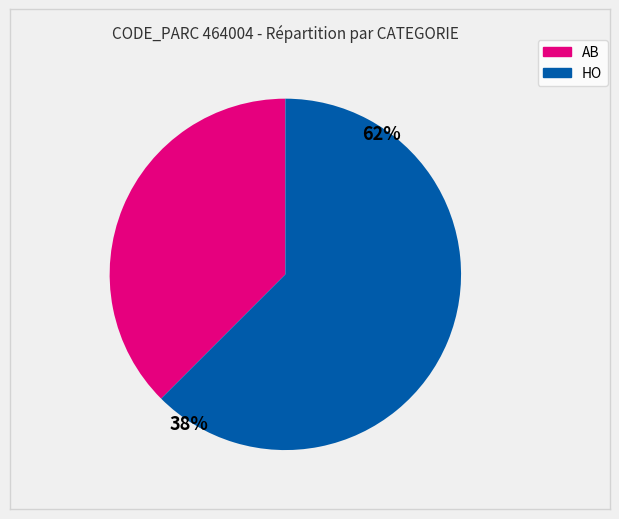

To the nearest percent, what portion does HO represent?

62%